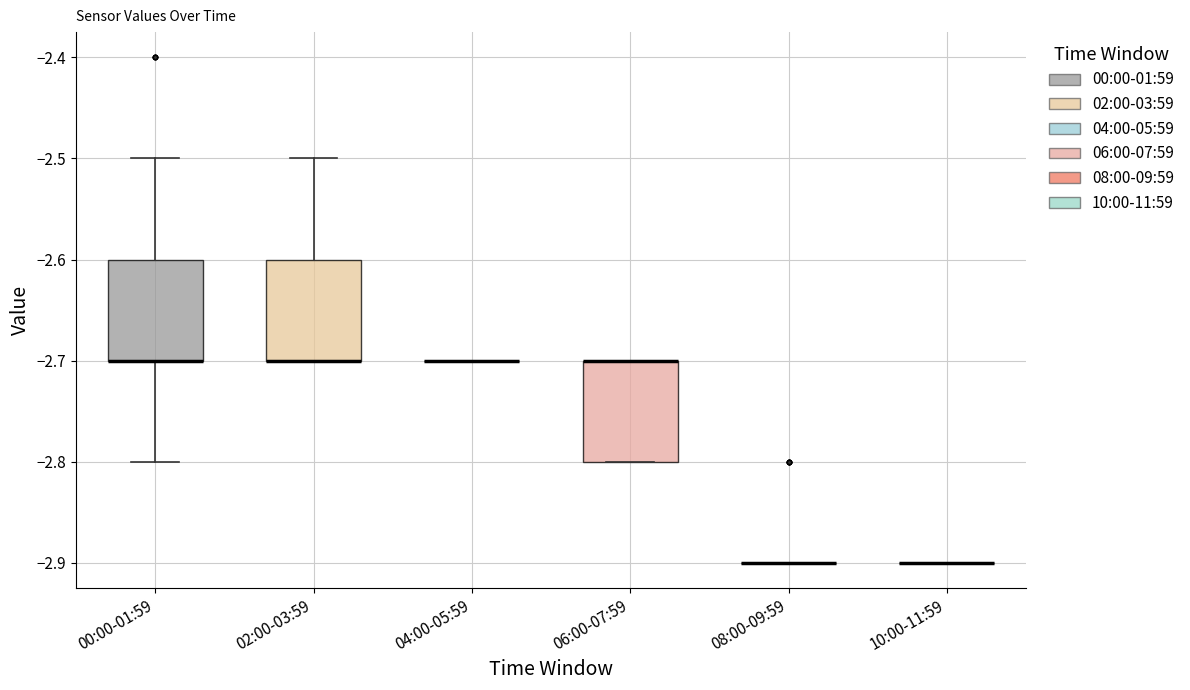

Where is the lower edge of the box for 06:00-07:59 on the y-axis? The values are not printed on the chart, so give them approximately, as read against the axis.

-2.8